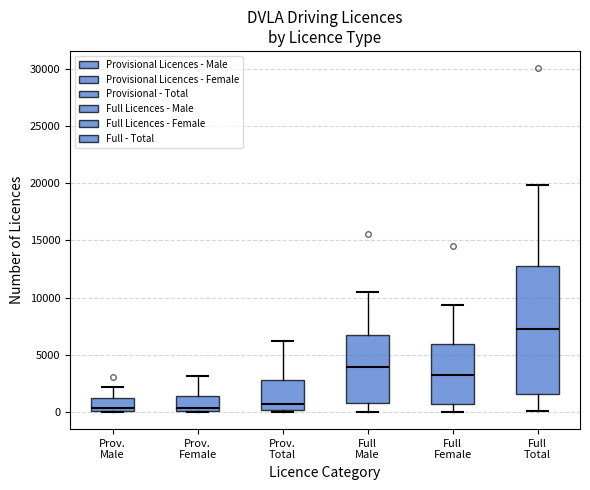

Which box has the highest median line?

Full Total